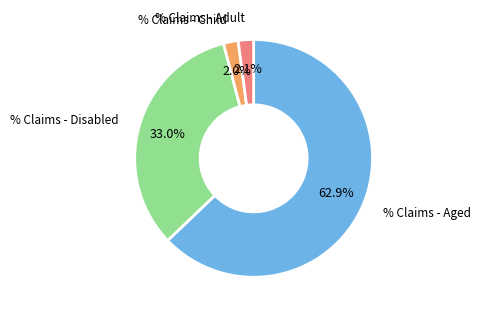

Is there any slice that represents more than half of the pie?

Yes